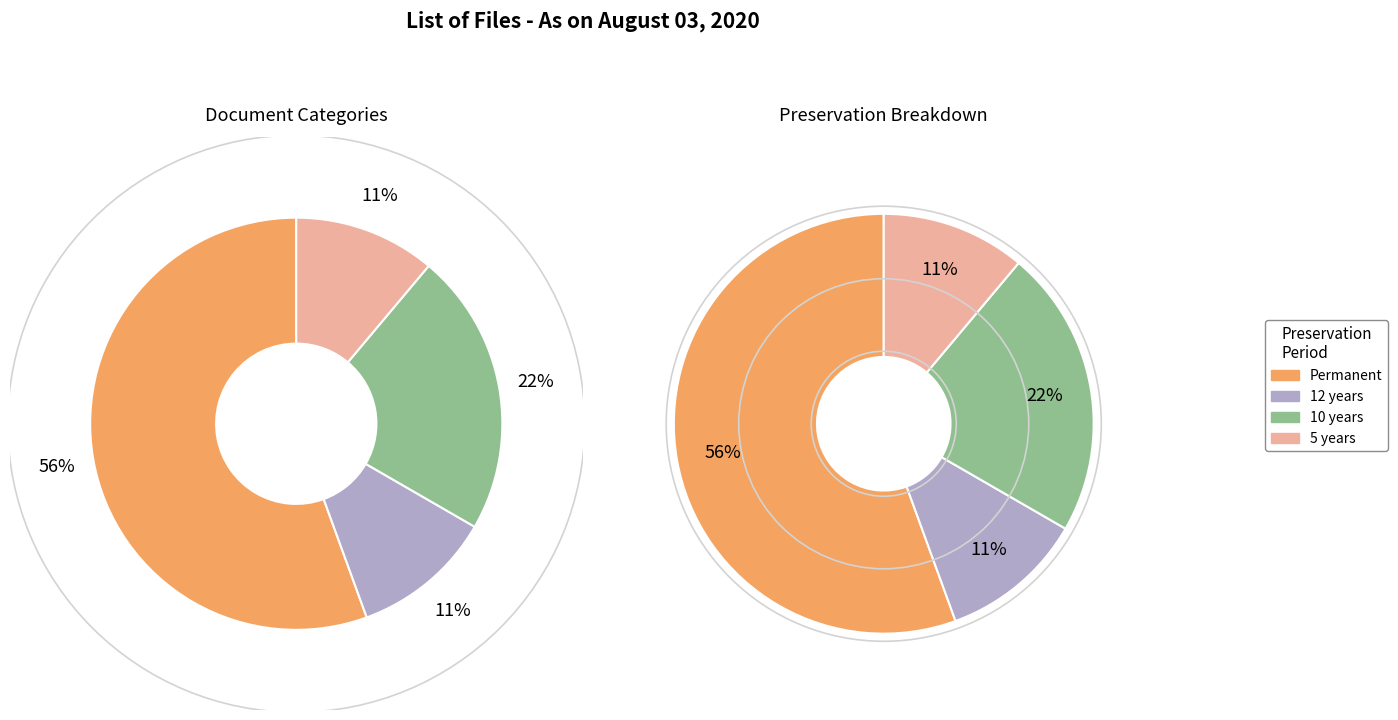

To the nearest percent, what portion does 10 years represent?

22%